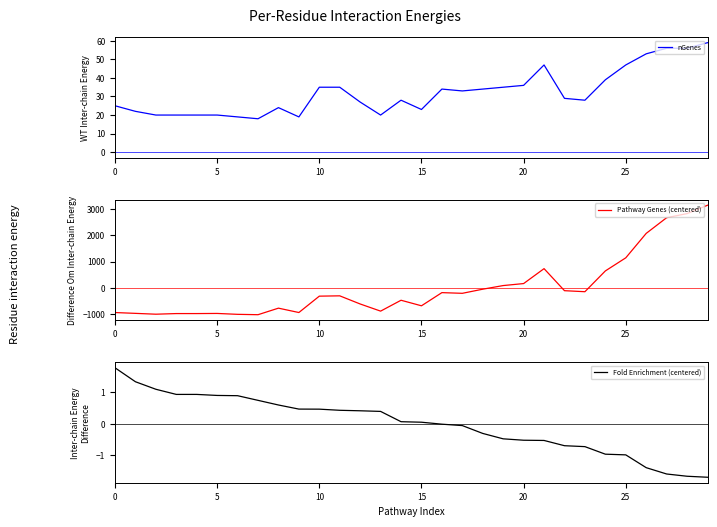

What is the difference between the maximum and minimum values in the Pathway Genes (centered) series?

4166.0